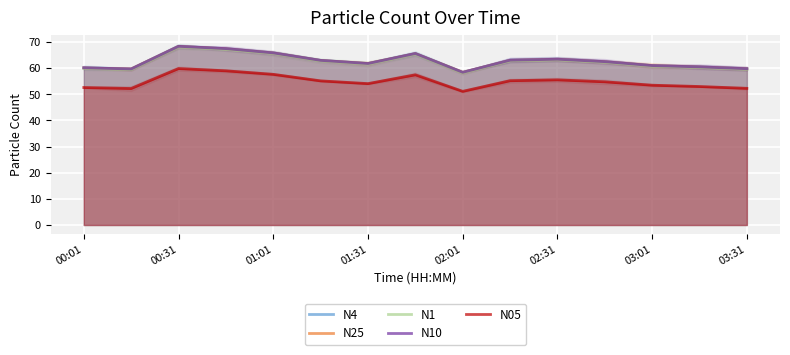

Which series changed the most between 11 and 12?

N4